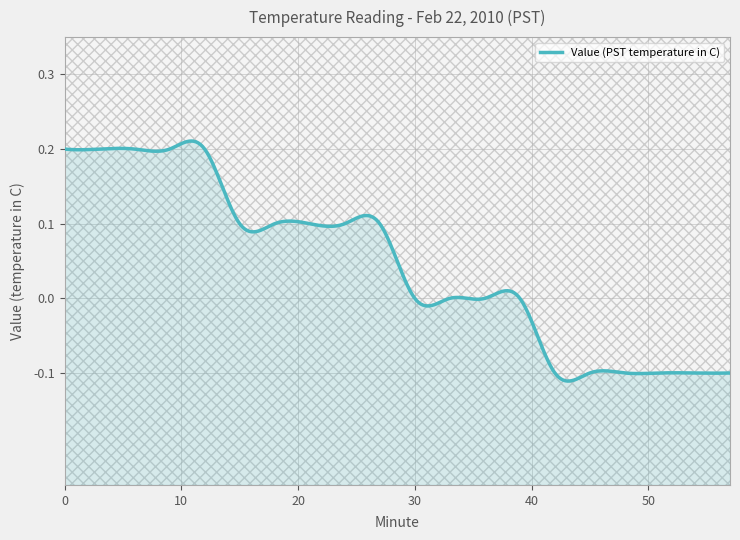

What is the sum of the values at 45 and 0?

0.1